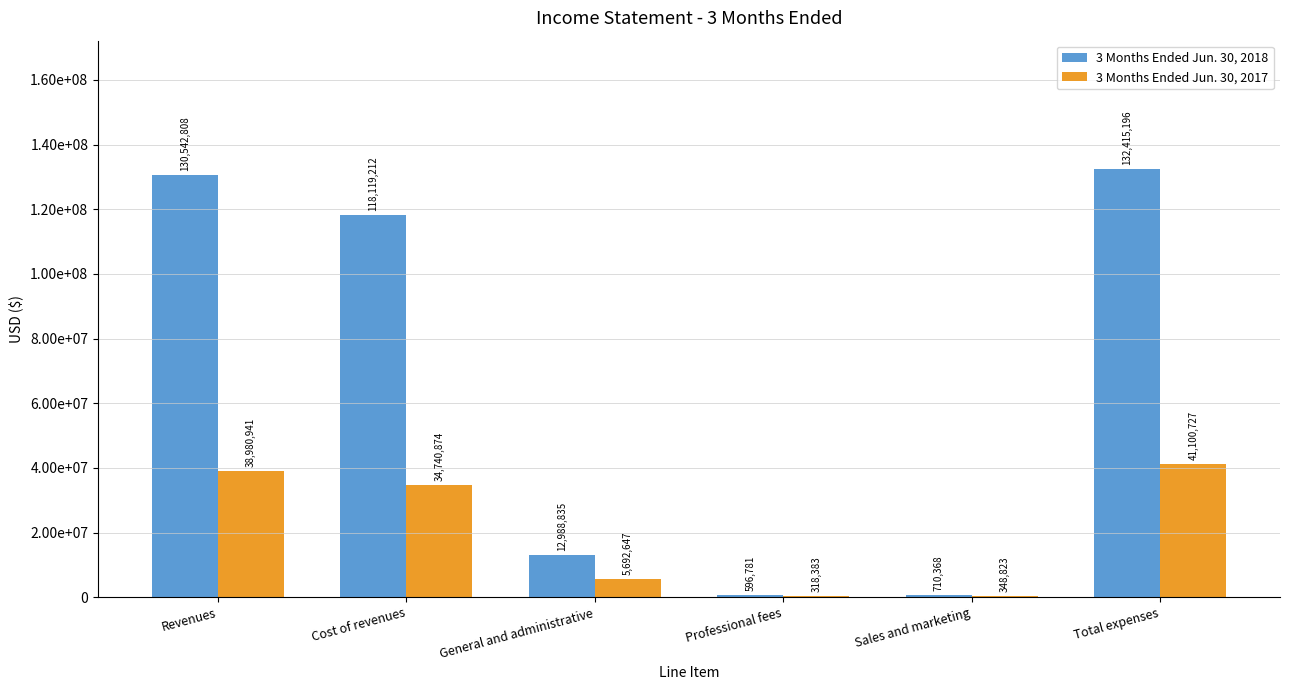

What are all the series names shown in the legend?

3 Months Ended Jun. 30, 2018, 3 Months Ended Jun. 30, 2017